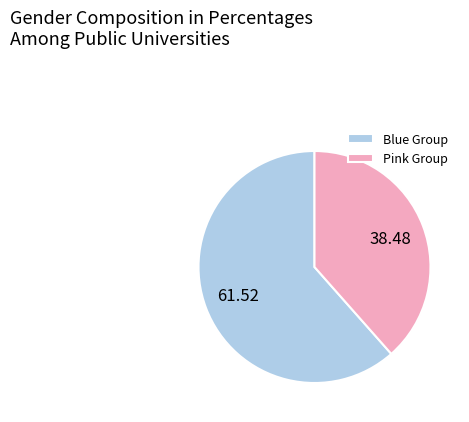

Is there any slice that represents more than half of the pie?

Yes